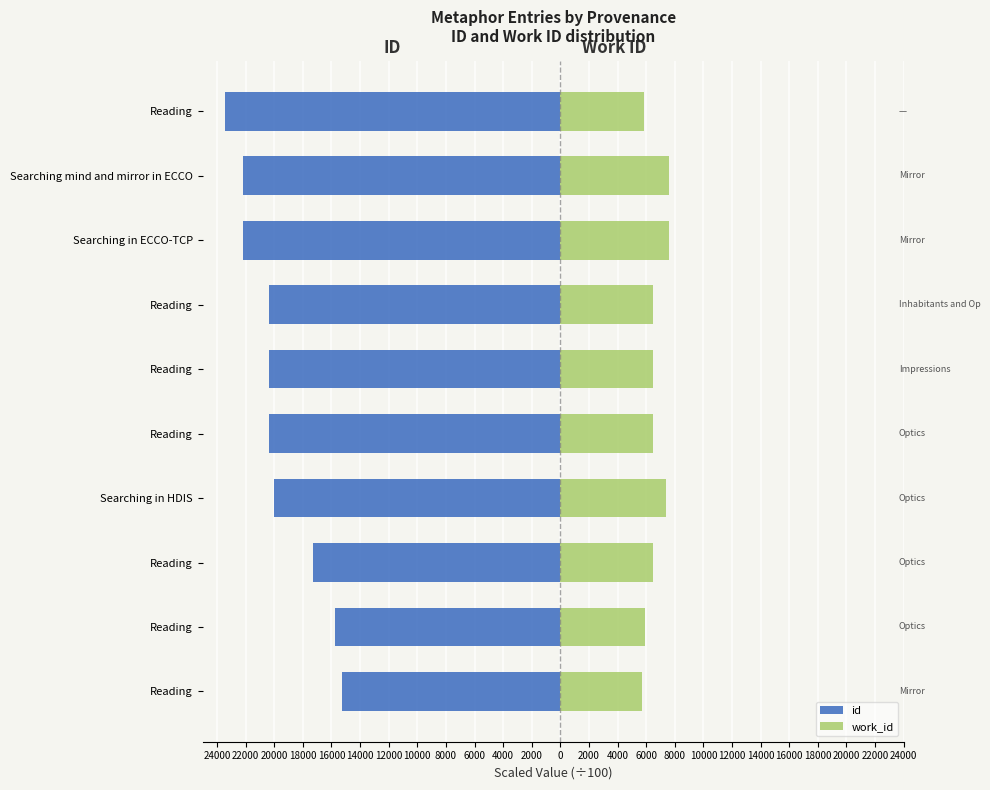

The id series shows -221.8 at Searching in ECCO-TCP. True or false?

True